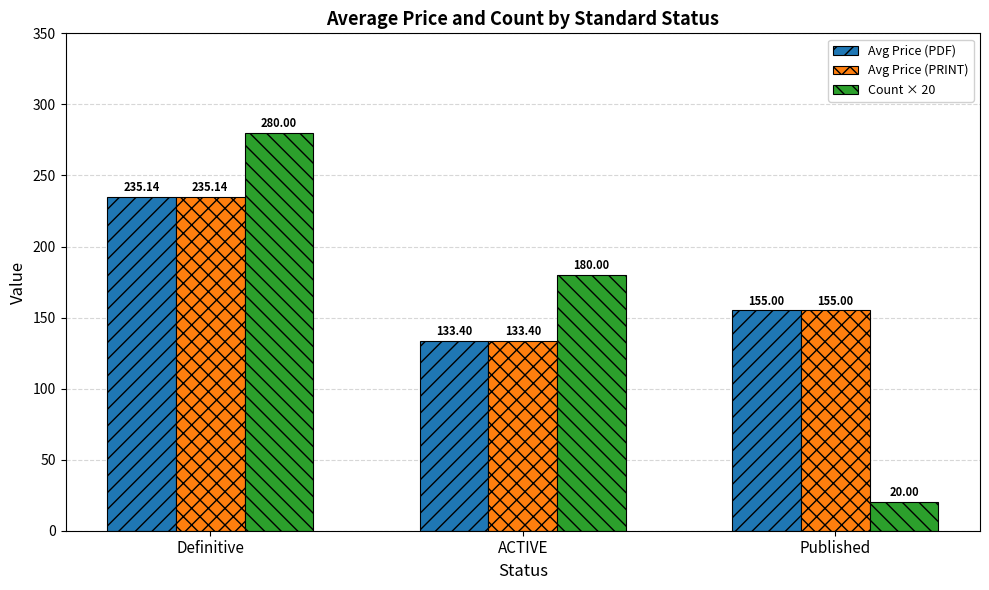

Which series changed the most between ACTIVE and Published?

Count × 20